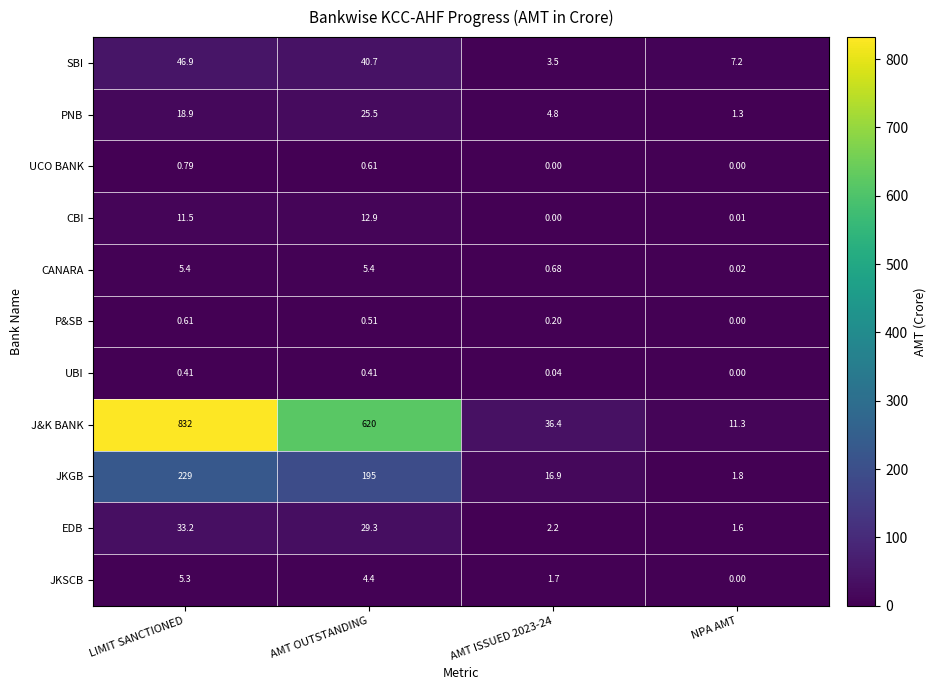

How many categories are shown in the chart?

4